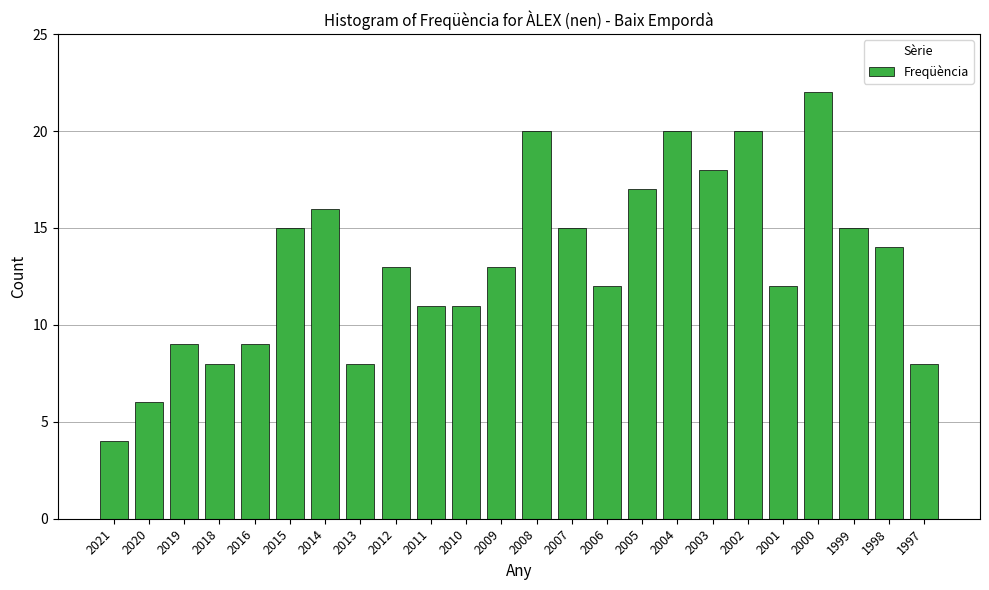

What is the sum of the values at 2020 and 1997?

14